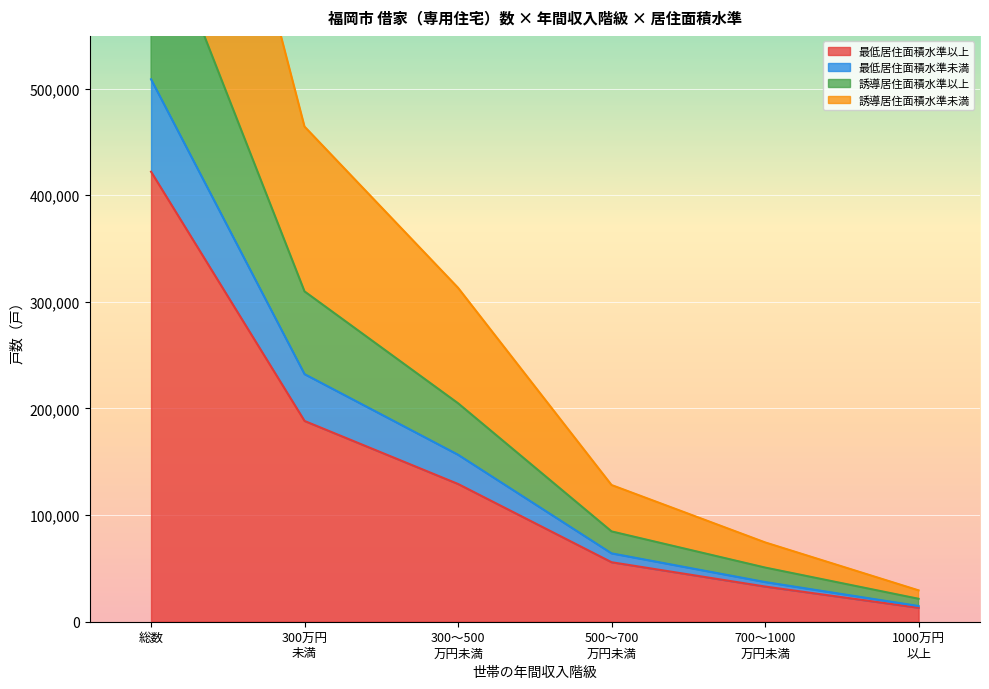

Reading right to left, what are all the values shown in this chart?

00_総数: 14700	37200	64100	156600	232200	508800
11_水準以上: 13100	33000	55800	129200	188300	422100
12_水準未満: 29400	74400	128200	313200	464400	1017600
21_誘導水準以上: 21500	50800	84700	204900	309800	676900